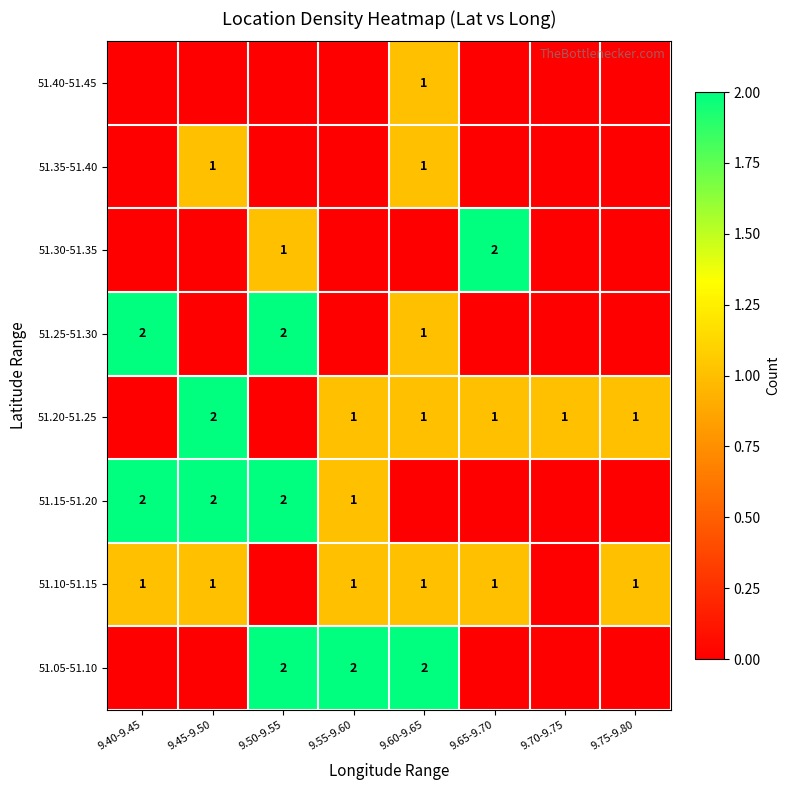

What is the maximum value shown in the chart?

2